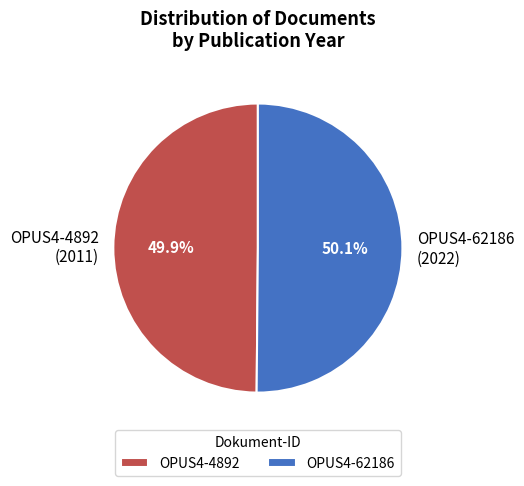

To the nearest percent, what portion does OPUS4-4892 represent?

50%